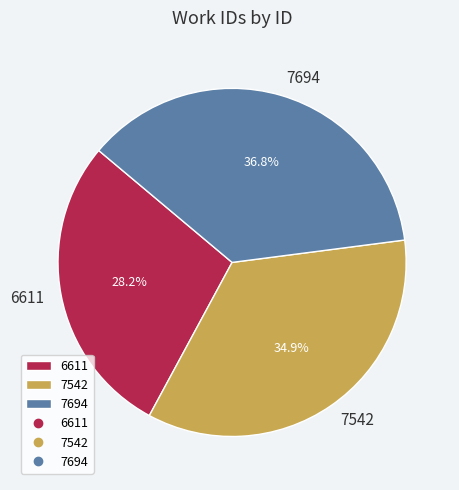

Which slice is the largest?

7694